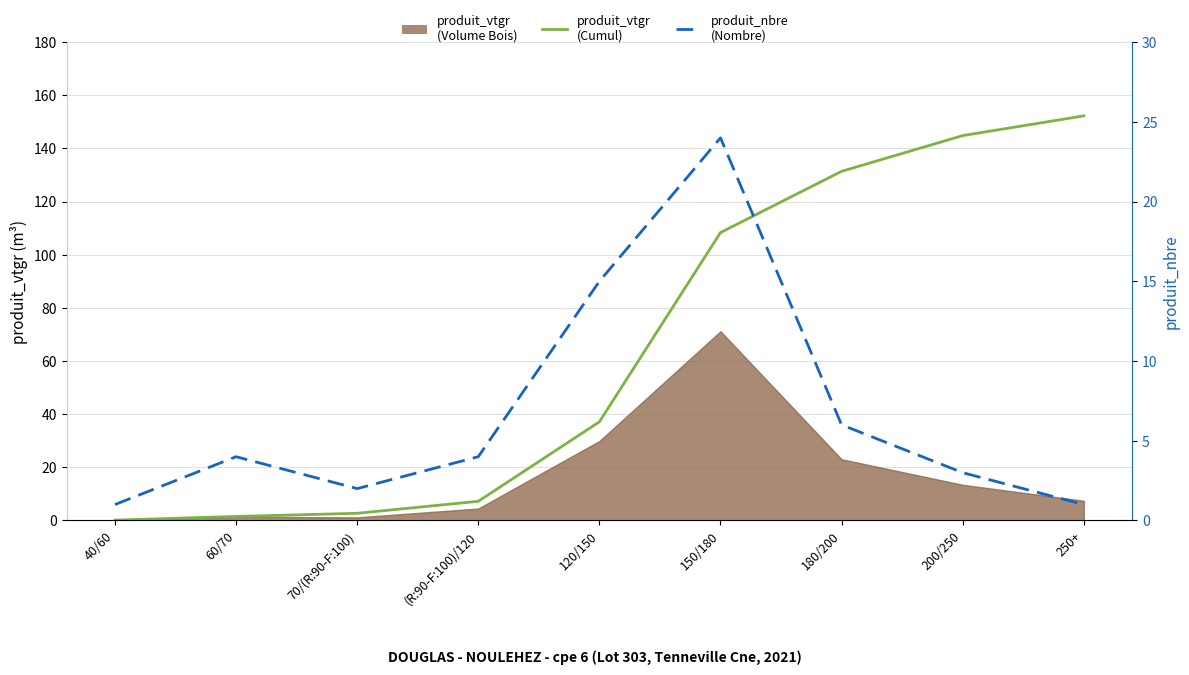

At which label does produit_nbre first exceed 4?

120/150